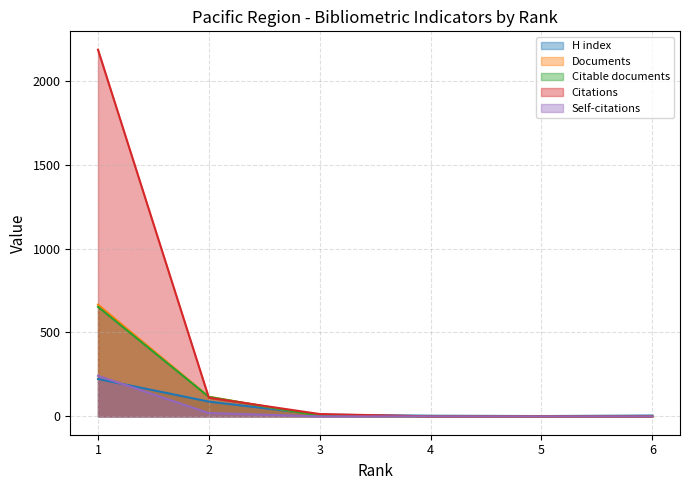

Reading right to left, what are all the values shown in this chart?

H index: 6=5	5=2	4=4	3=10	2=88	1=223
Documents: 6=1	5=1	4=1	3=3	2=117	1=666
Citable documents: 6=1	5=1	4=1	3=3	2=116	1=653
Citations: 6=0	5=0	4=0	3=14	2=111	1=2185
Self-citations: 6=0	5=0	4=0	3=0	2=20	1=242